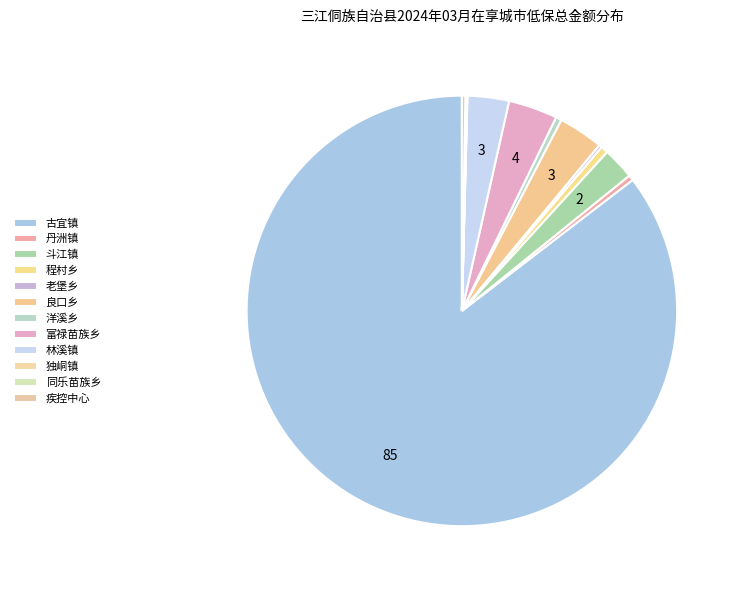

To the nearest percent, what is the average slice percentage?

8%